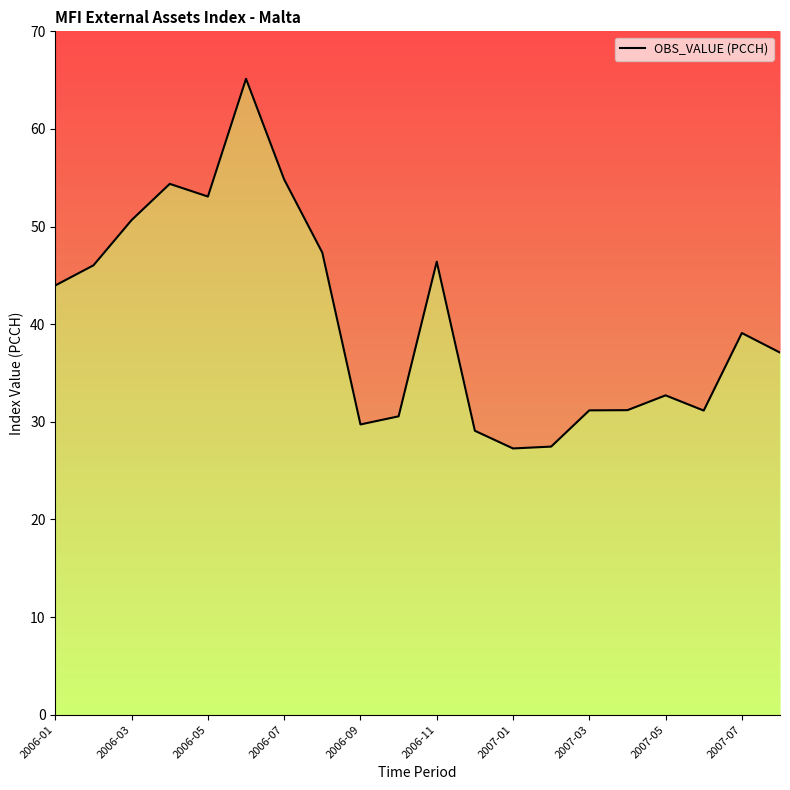

True or false: the data shows 37.8 at 2006-07.

False